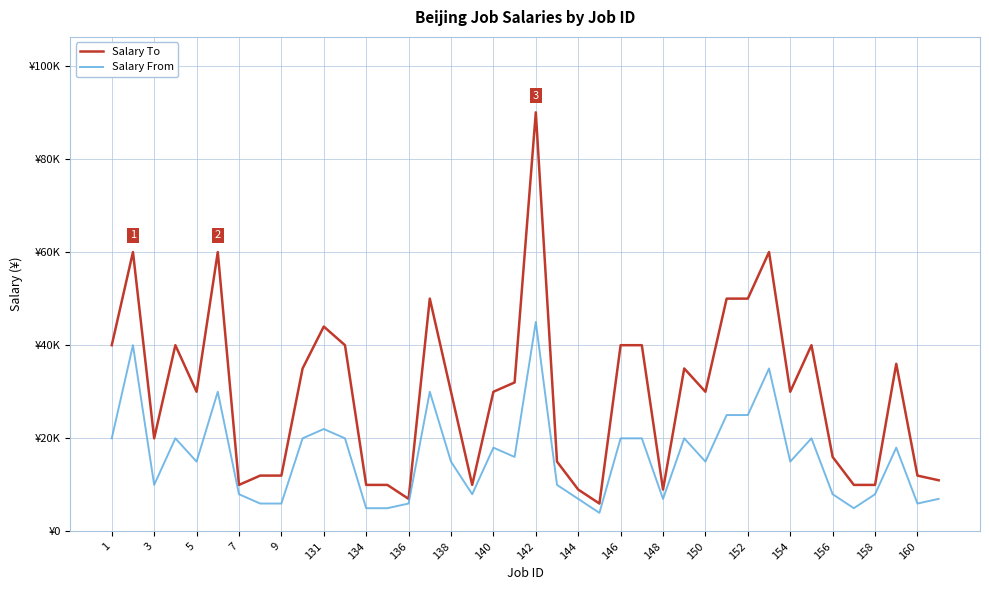

List the series in order of their peak value, highest first.

Salary To, Salary From